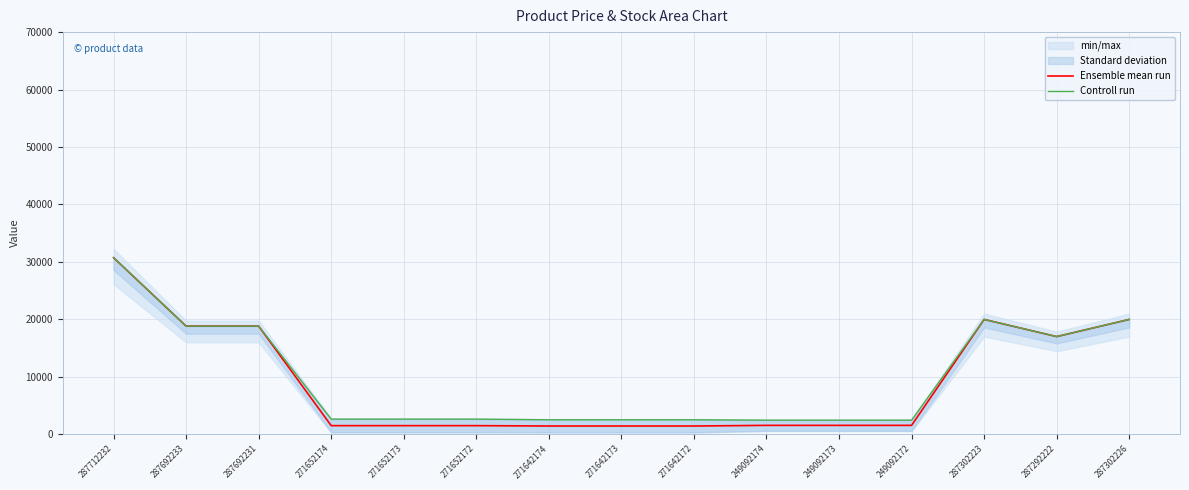

At which label is Controll run closest to 16565?

287292222